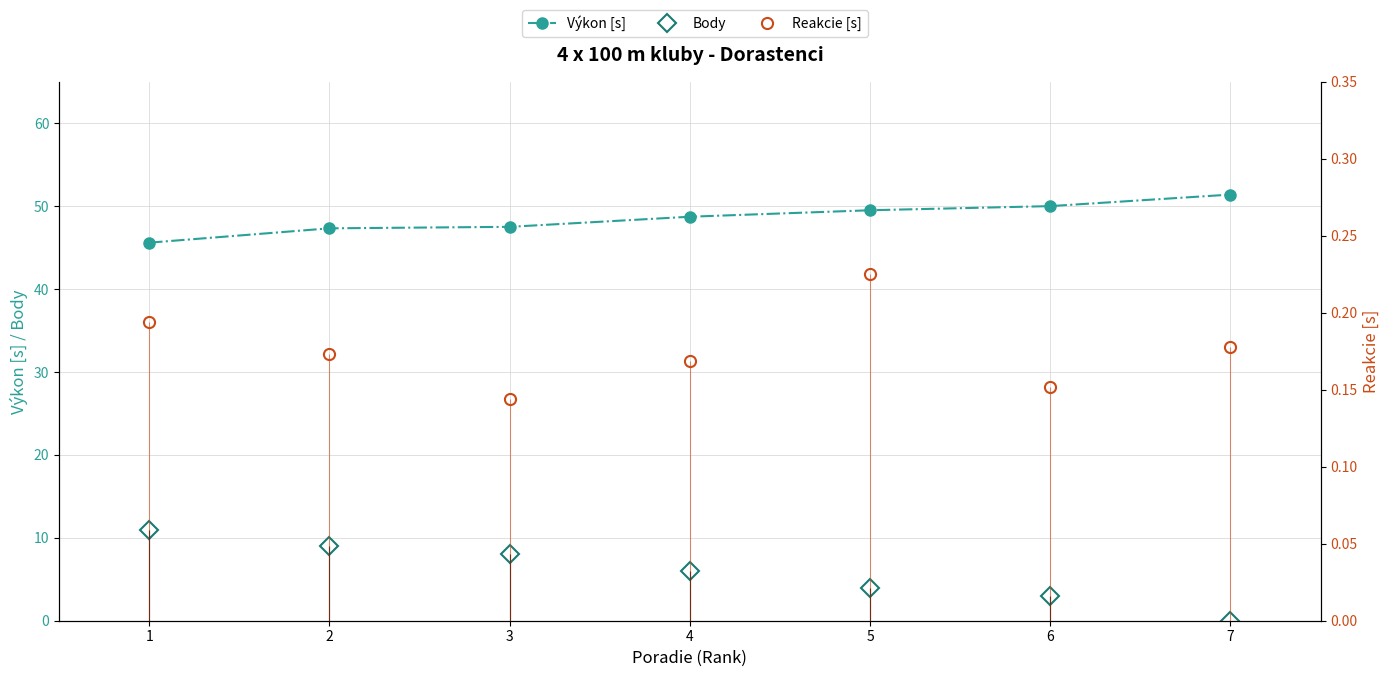

True or false: Výkon [s] has more than 2 points higher than both neighbors.

False